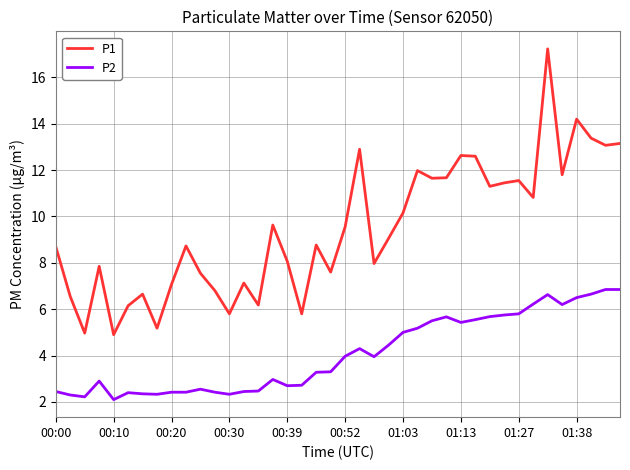

True or false: P1 and P2 intersect in this chart.

False